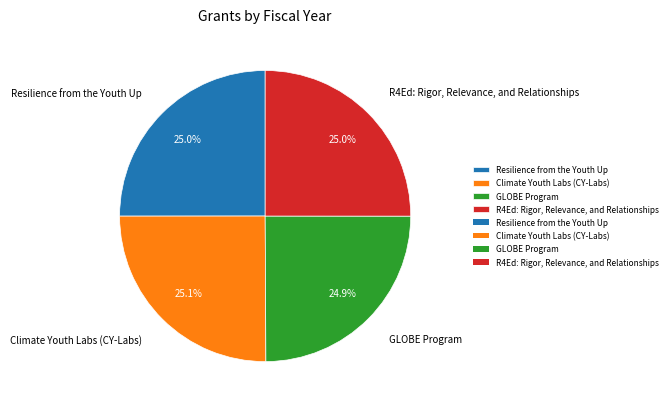

How much of the chart is everything except GLOBE Program?

75.1%